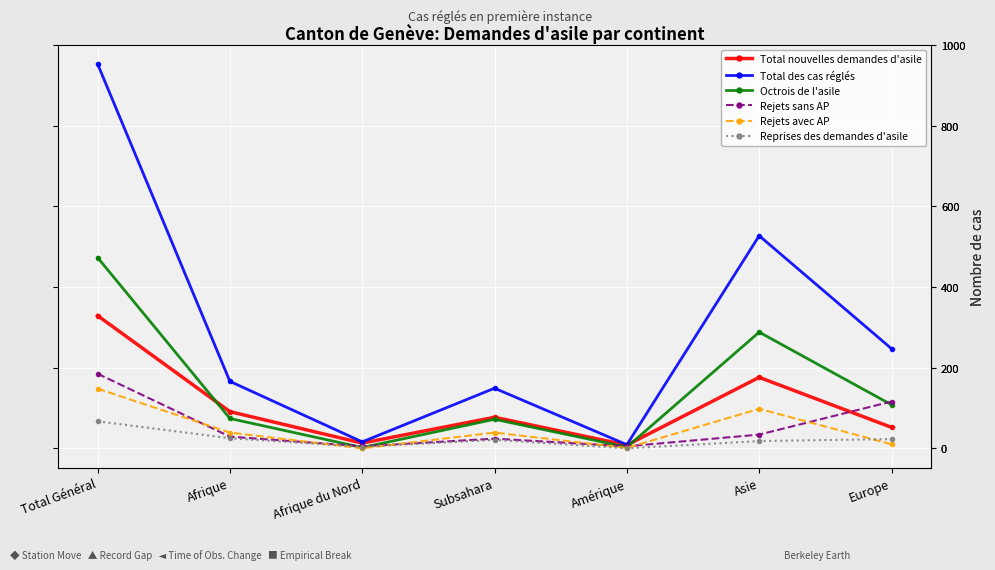

Reading left to right, what are all the values shown in this chart?

Total nouvelles demandes d'asile: Total Général=329	Afrique=91	Afrique du Nord=13	Subsahara=77	Amérique=8	Asie=176	Europe=52
Total des cas réglés: Total Général=953	Afrique=166	Afrique du Nord=16	Subsahara=149	Amérique=9	Asie=527	Europe=247
Octrois de l'asile: Total Général=473	Afrique=74	Afrique du Nord=2	Subsahara=72	Amérique=3	Asie=288	Europe=108
Rejets sans AP: Total Général=185	Afrique=29	Afrique du Nord=5	Subsahara=24	Amérique=5	Asie=34	Europe=116
Rejets avec AP: Total Général=148	Afrique=39	Afrique du Nord=0	Subsahara=39	Amérique=1	Asie=98	Europe=10
Reprises des demandes d'asile: Total Général=67	Afrique=25	Afrique du Nord=4	Subsahara=21	Amérique=0	Asie=18	Europe=23